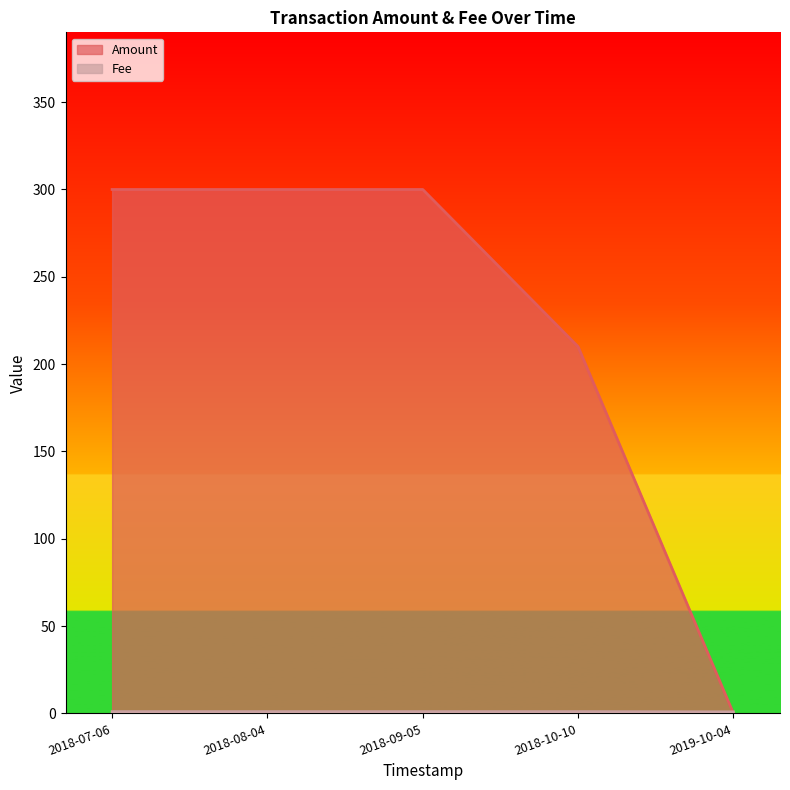

Count the Fee values in the range 1 to 2.

4